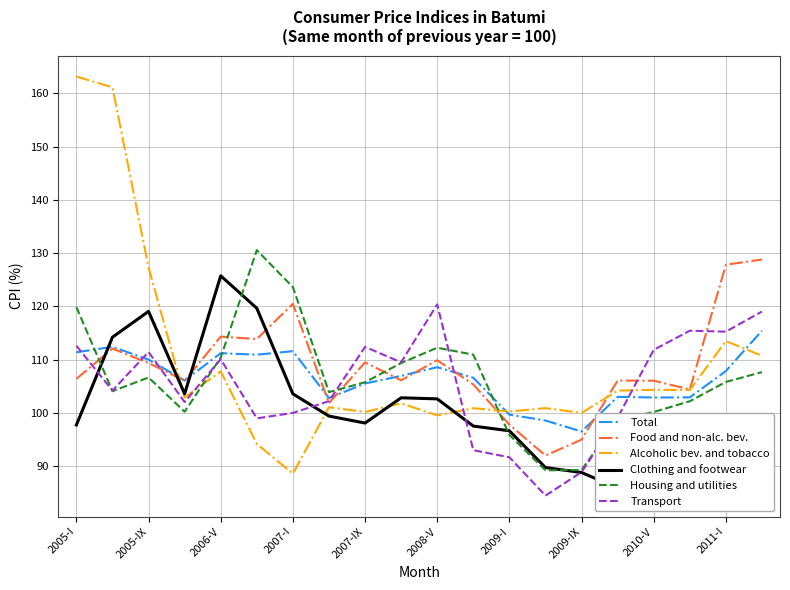

What are all the series names shown in the legend?

Total, Food and non-alc. bev., Alcoholic bev. and tobacco, Clothing and footwear, Housing and utilities, Transport